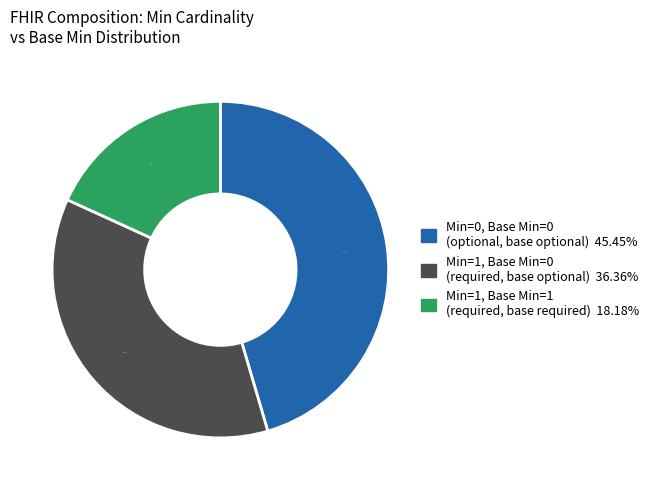

How many segments does this pie chart have?

3